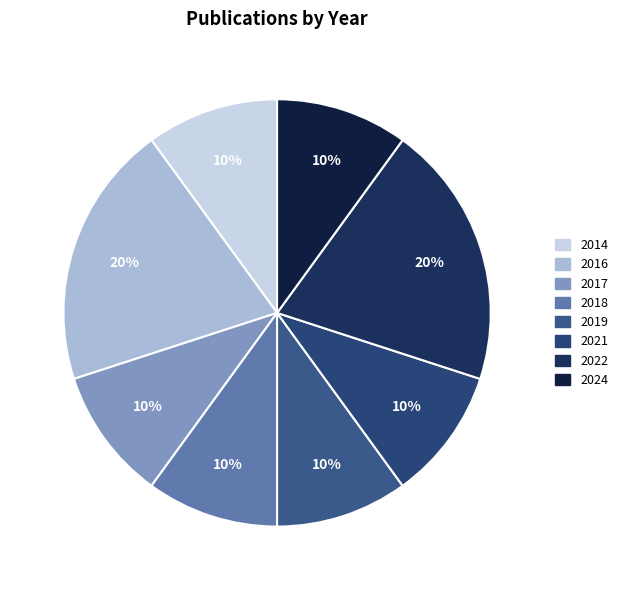

To the nearest percent, what is the average slice percentage?

12%